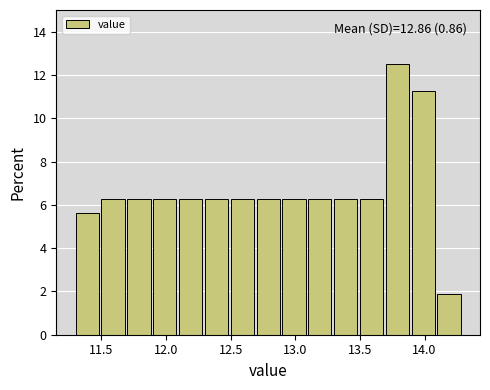

Which range on the x-axis has the tallest bar?

13.7 to 13.9